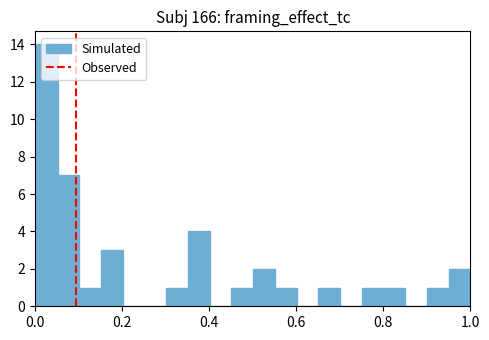

Around what value on the x-axis is the tallest bar? Give the approximate position of its centre, as read against the axis.

0.02